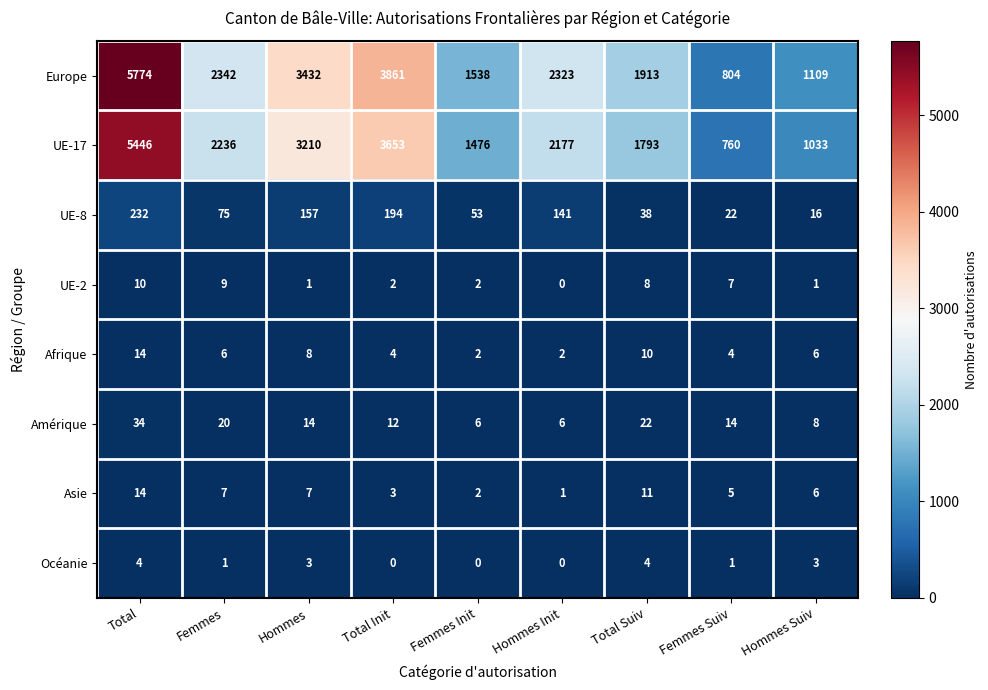

Which series has the widest spread of values?

Europe